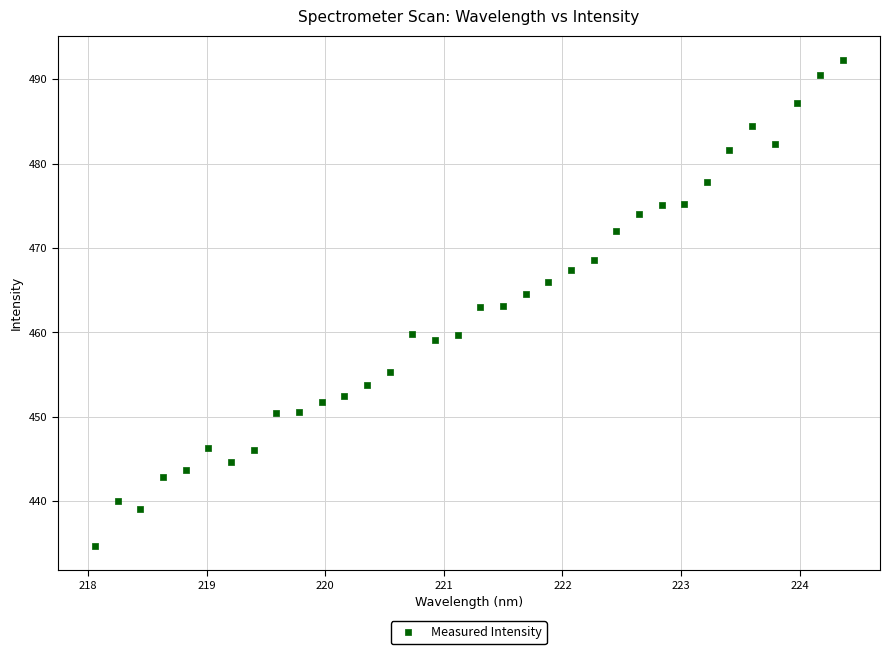

What is the range of Y values (max minus min)?

57.6